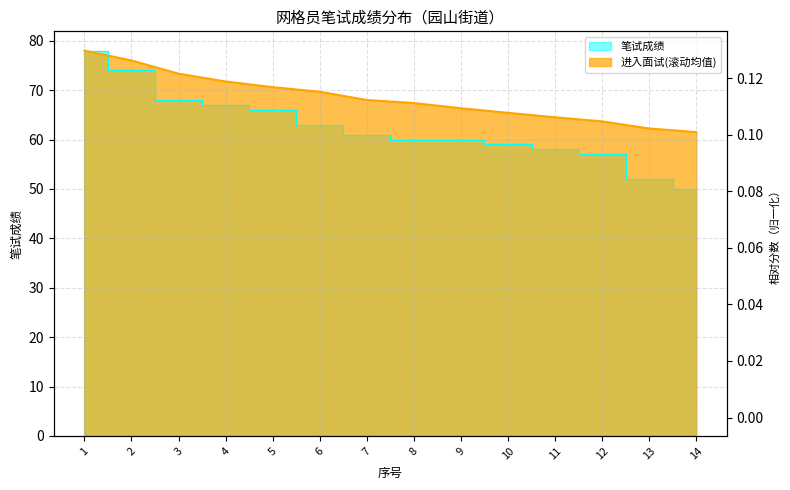

What is the difference between the second highest and minimum values in the 进入面试(滚动均值) series?

14.5